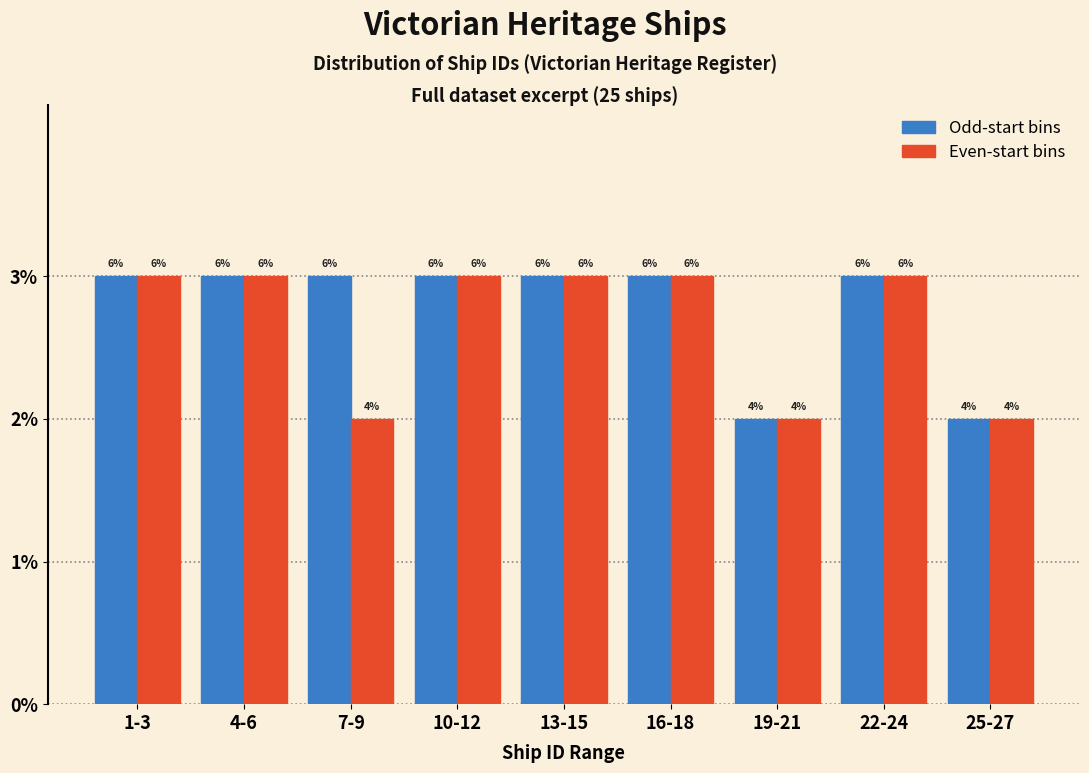

Does the chart contain any negative values?

No